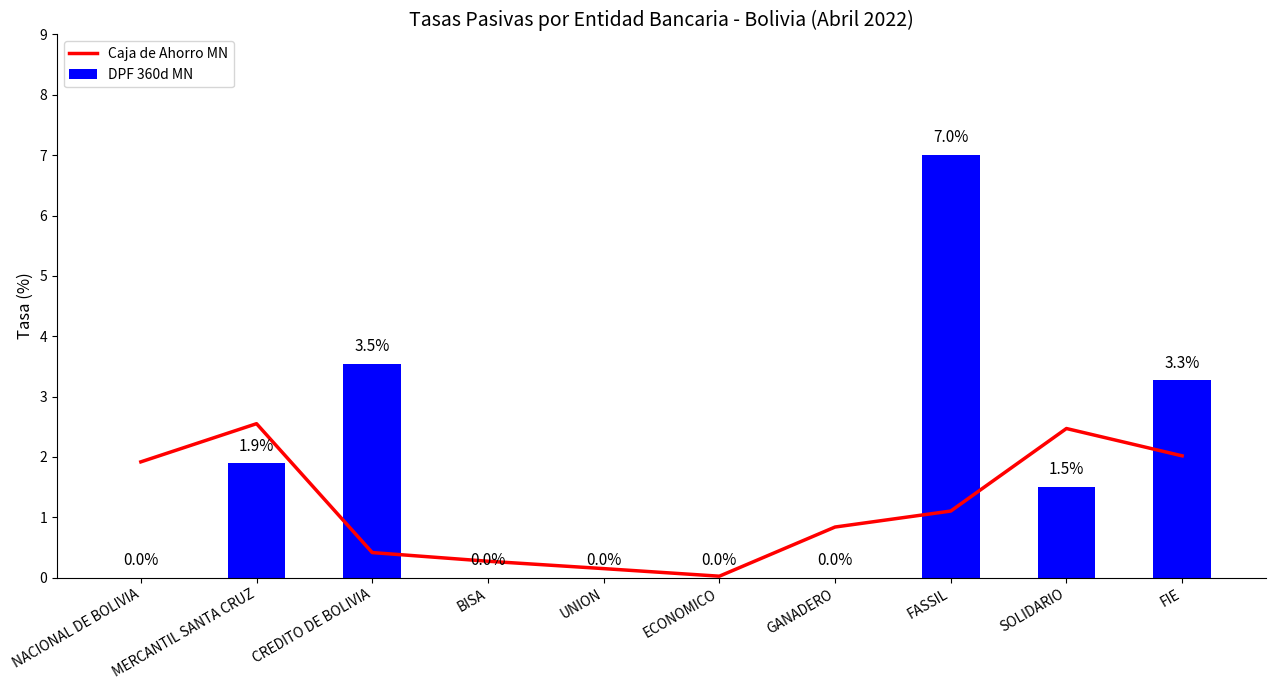

How many data points in DPF 360d MN are above 1?

5